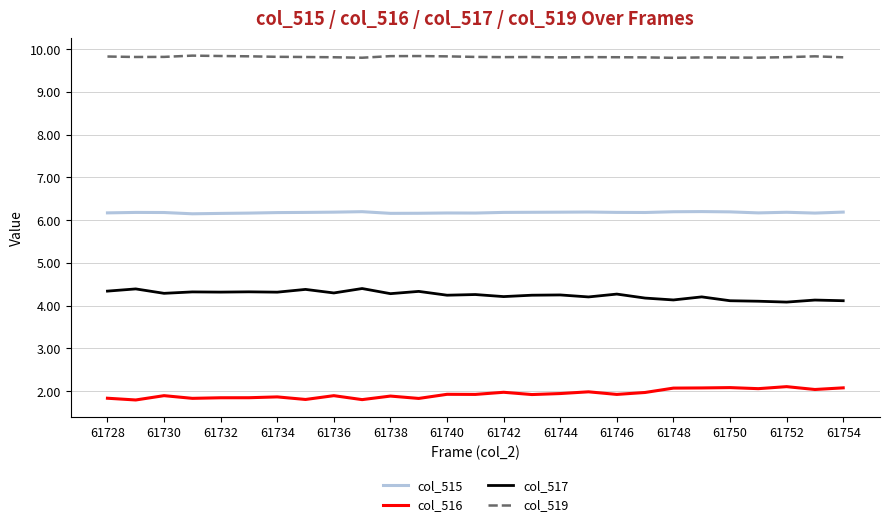

True or false: col_516 and col_515 intersect in this chart.

False